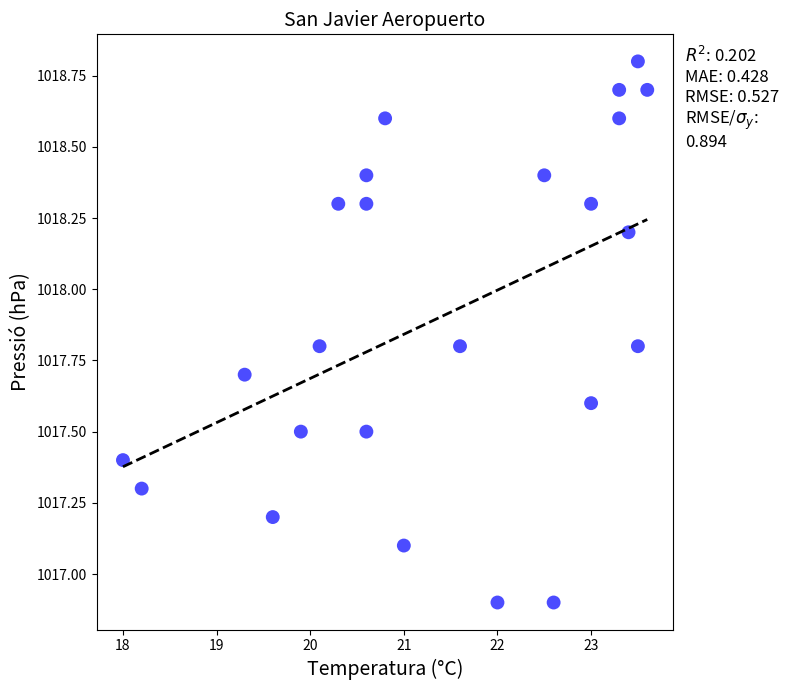

What is the range of Y values (max minus min)?

1.9